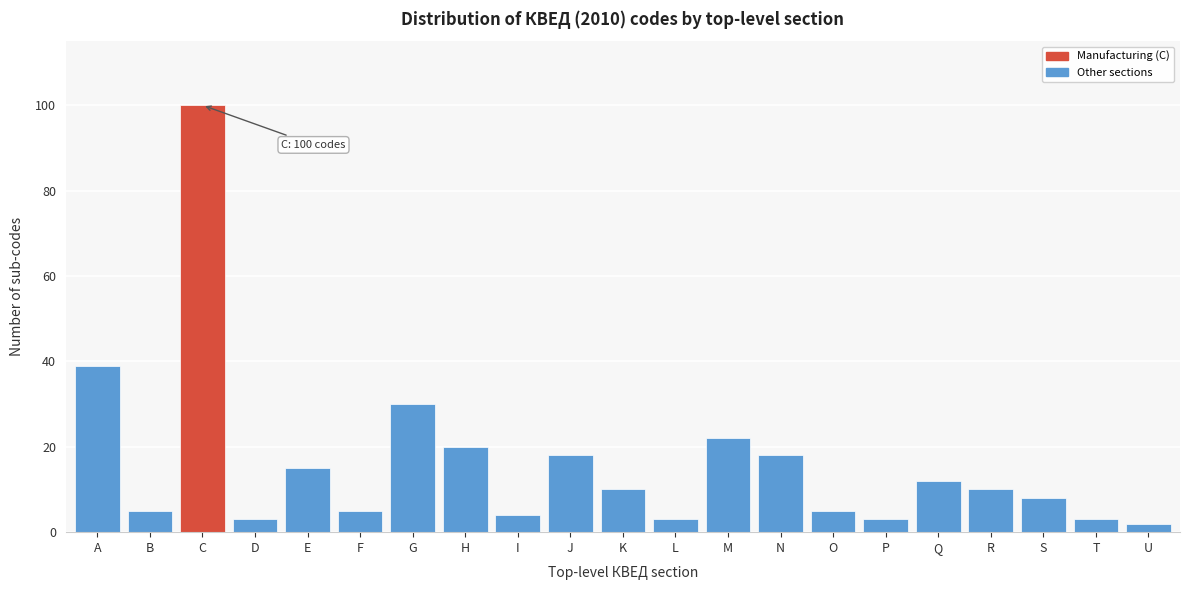

Reading left to right, what are all the values shown in this chart?

39	5	100	3	15	5	30	20	4	18	10	3	22	18	5	3	12	10	8	3	2